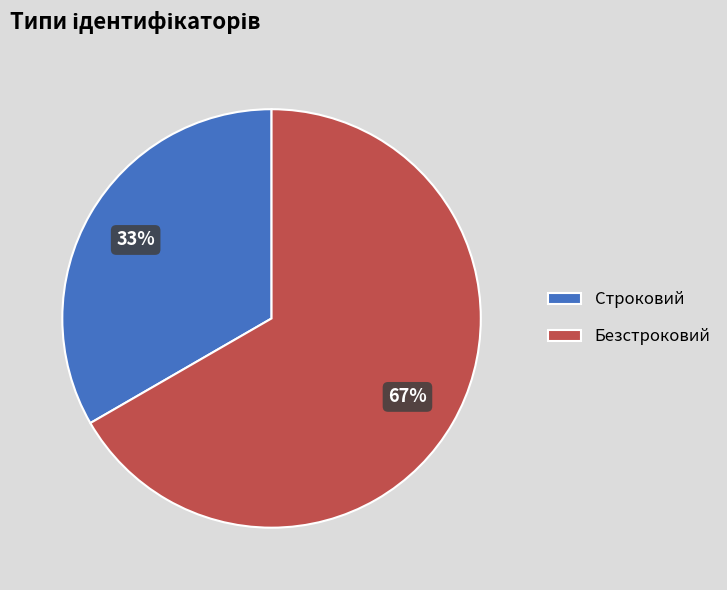

To the nearest percent, what portion does Безстроковий represent?

67%